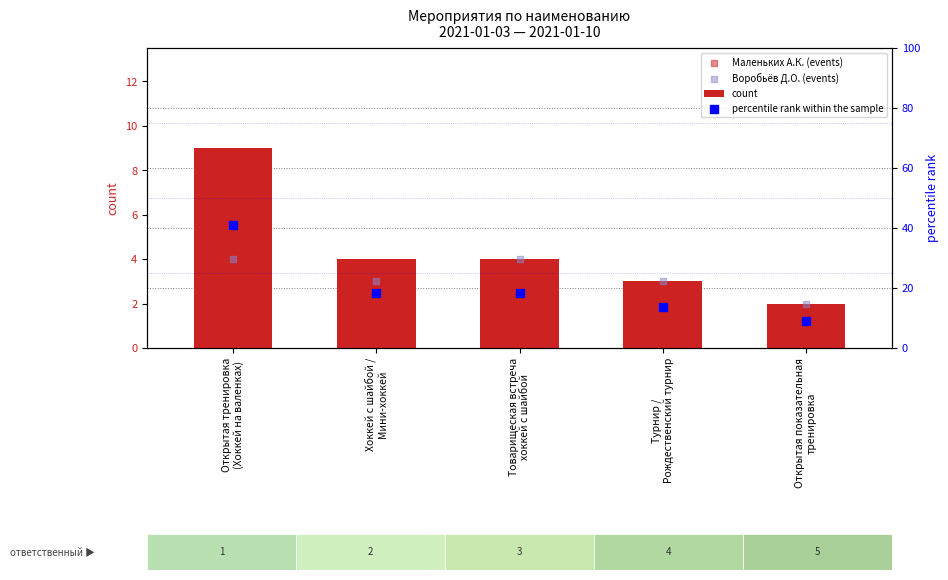

Which series has the largest total across all categories?

percentile rank within the sample